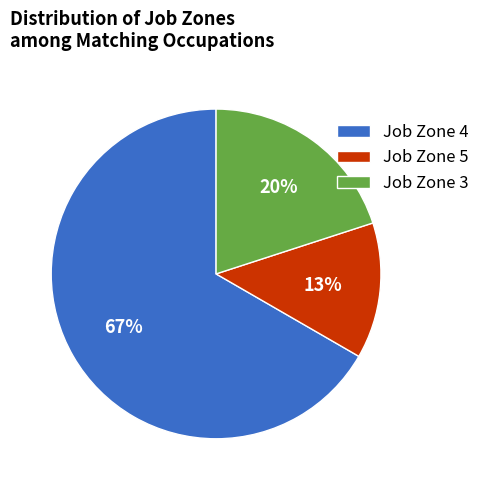

What is the ratio of the value at Job Zone 5 to the value at Job Zone 3?

0.7